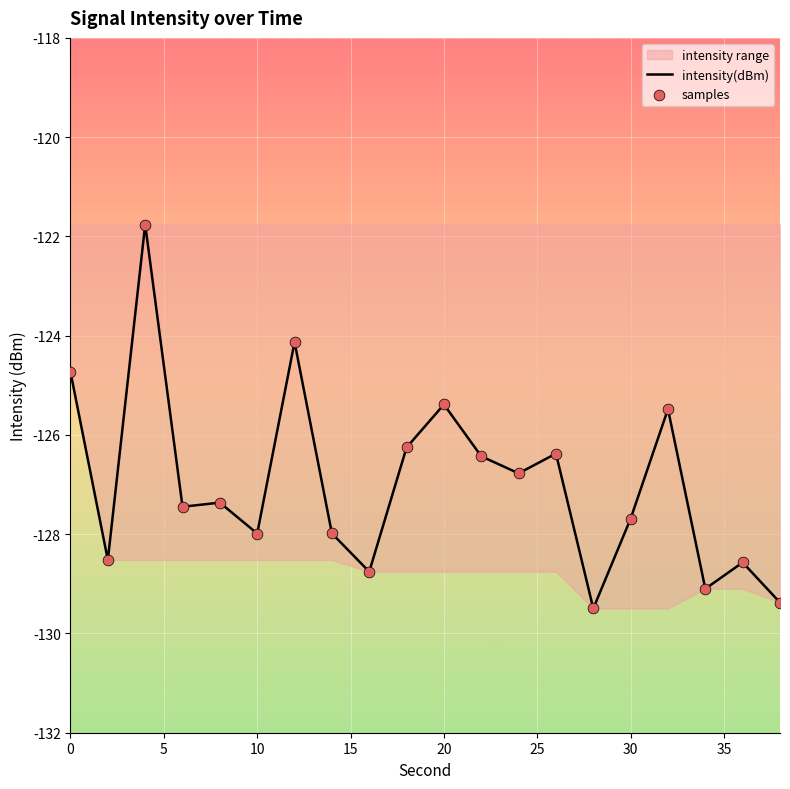

Which series reaches the minimum Y coordinate?

intensity(dBm)